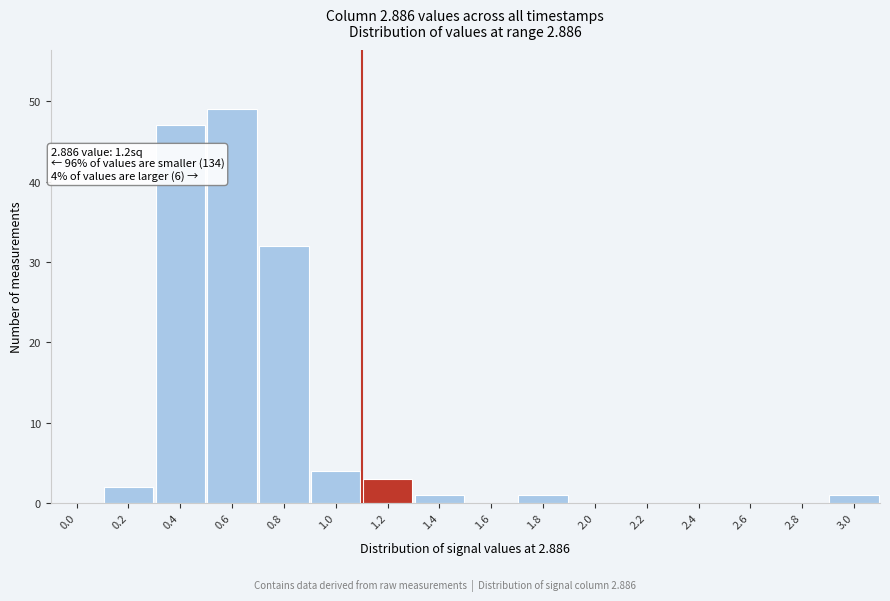

Reading right to left, transcribe all the data shown in this chart.

3.0=1	2.8=0	2.6=0	2.4=0	2.2=0	2.0=0	1.8=1	1.6=0	1.4=1	1.2=3	1.0=4	0.8=32	0.6=49	0.4=47	0.2=2	0.0=0